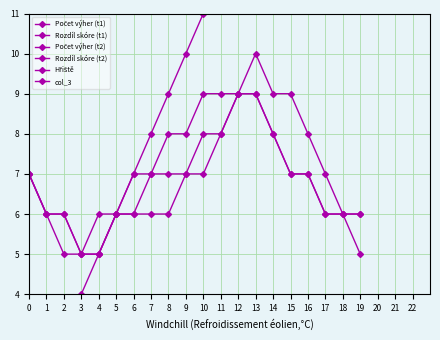

What is the total value across all series at 9?

32